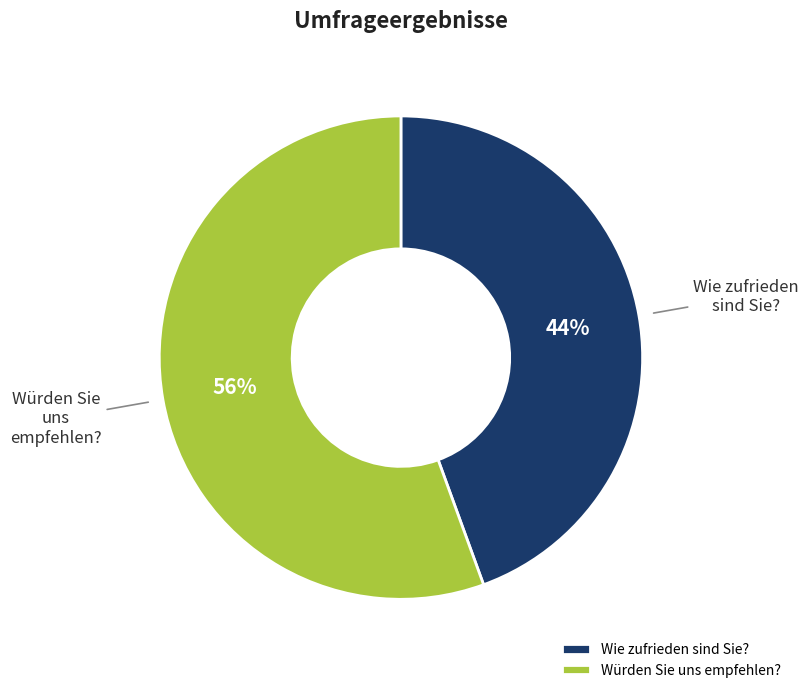

Approximately how many times larger is the value at Wie zufrieden sind Sie? compared to Würden Sie uns empfehlen??

0.8